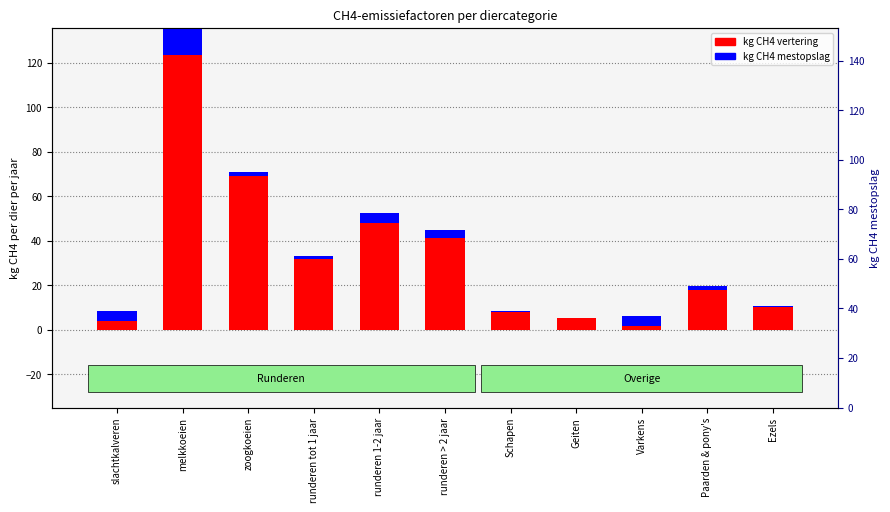

List the labels in order of kg CH4 mestopslag value, smallest first.

Geiten, Schapen, Ezels, runderen tot 1 jaar, Paarden & pony's, zoogkoeien, runderen > 2 jaar, slachtkalveren, Varkens, runderen 1-2 jaar, melkkoeien